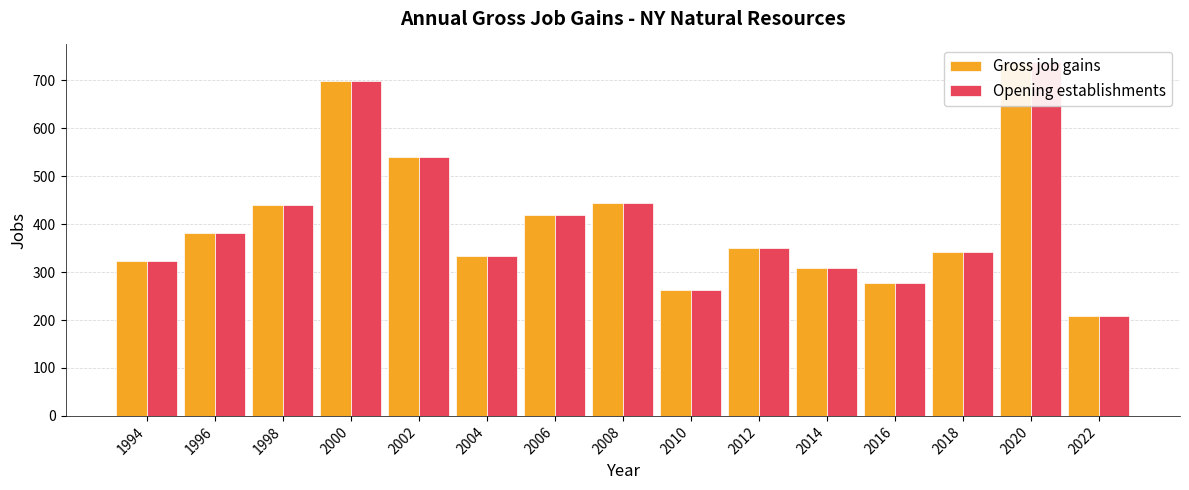

Which series has the widest spread of values?

Gross job gains